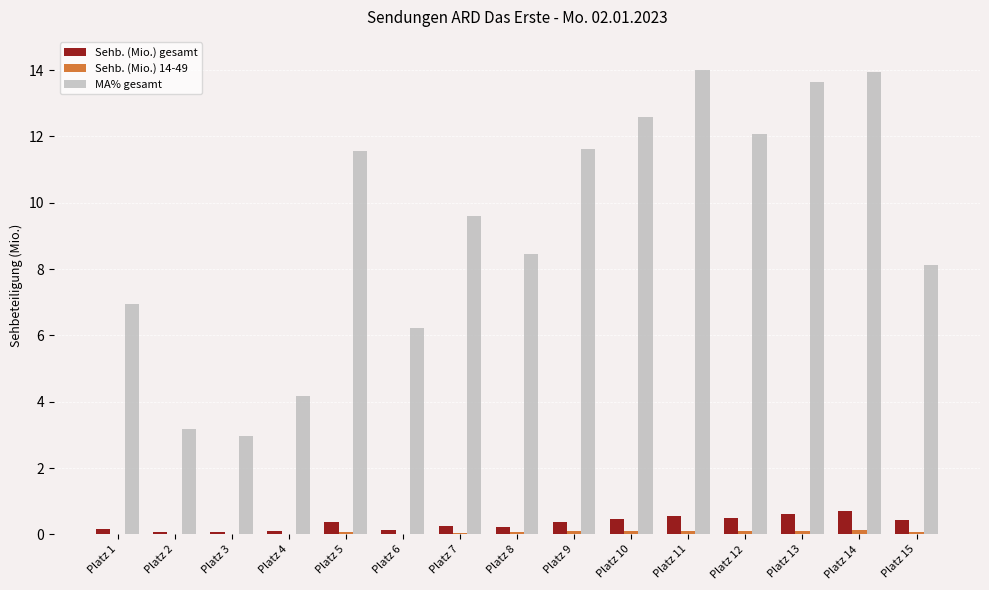

What is the sum of all MA% gesamt values?

139.0